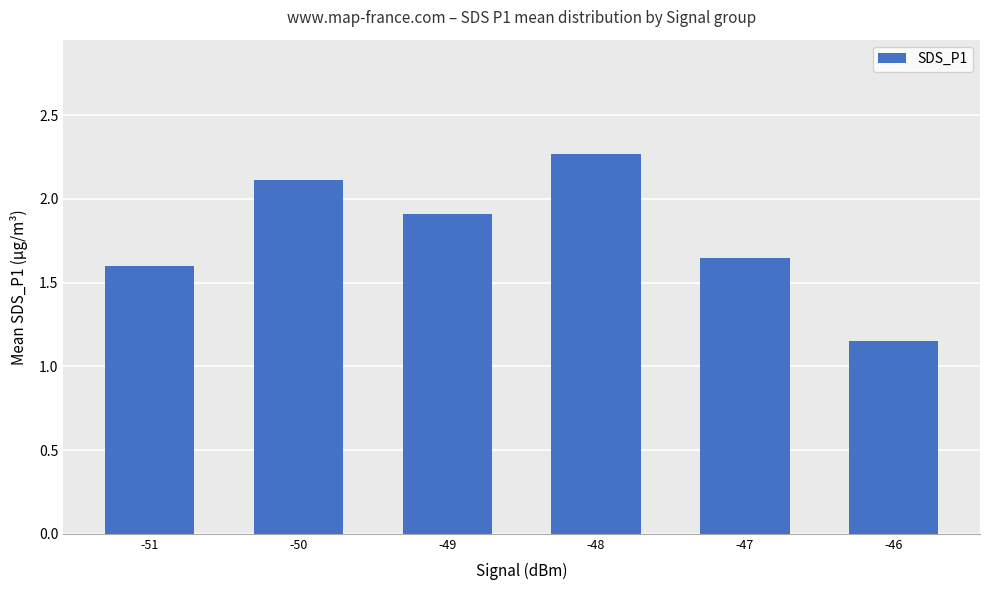

Where is the data nearest to the value 1?

-46